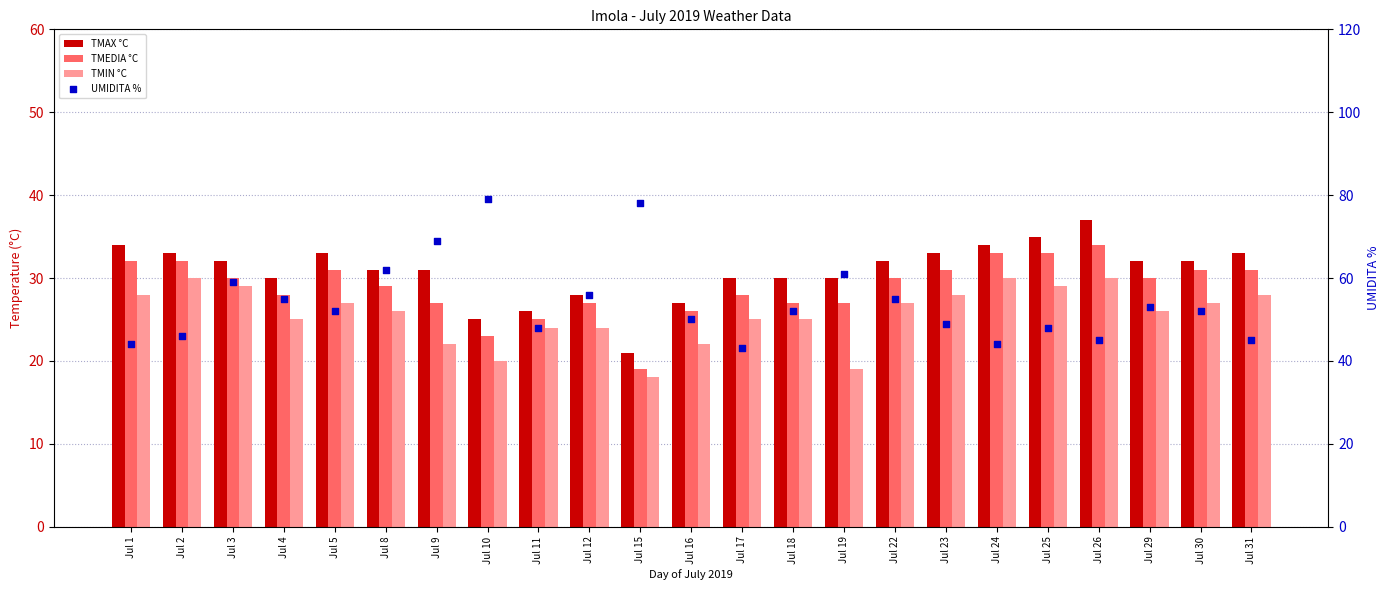

Which series has the largest Y range (max minus min)?

UMIDITA %